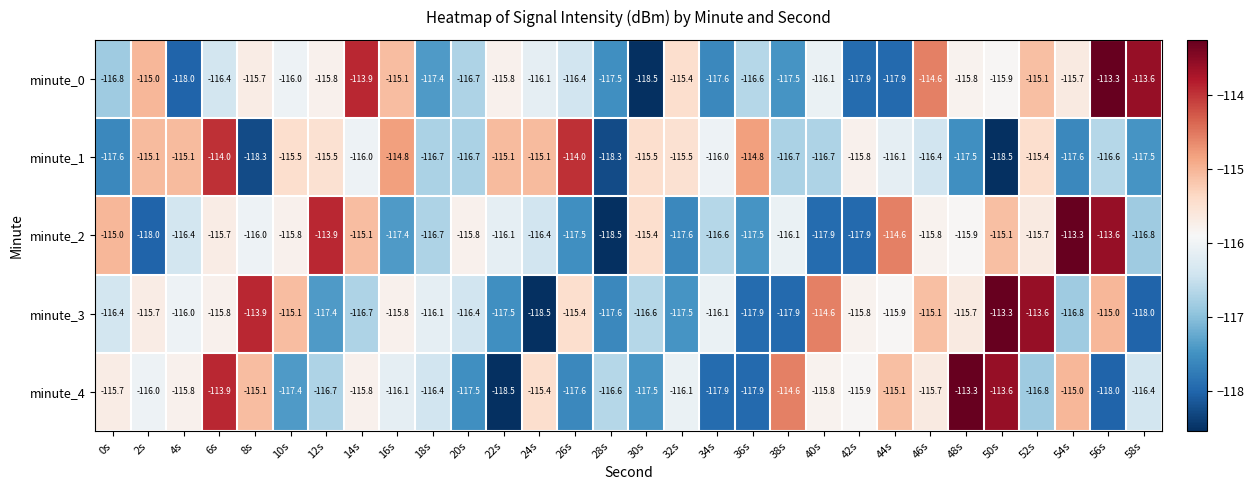

Where does the minute_4 series first go above -116?

0s